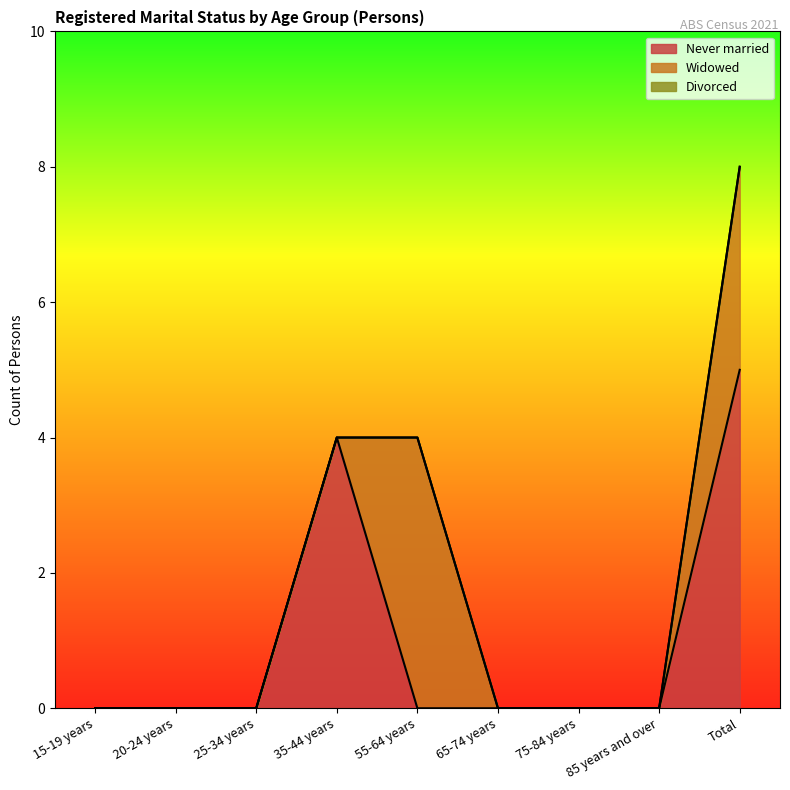

Where is Widowed nearest to the value 2?

Total